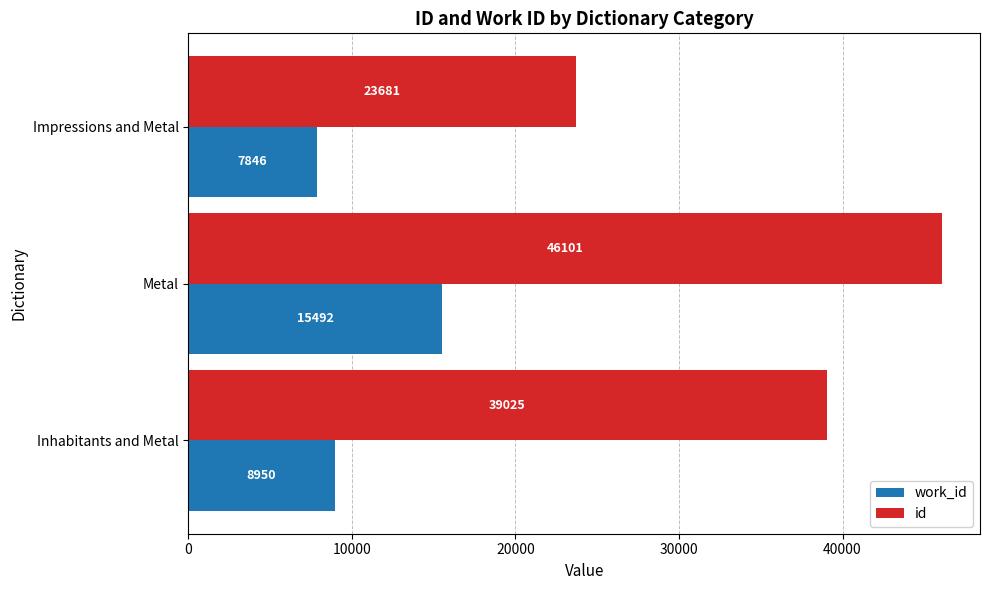

Which series has the largest total across all categories?

id